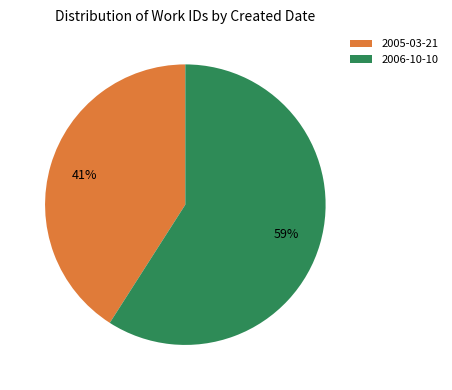

To the nearest percent, what is the average slice percentage?

50%